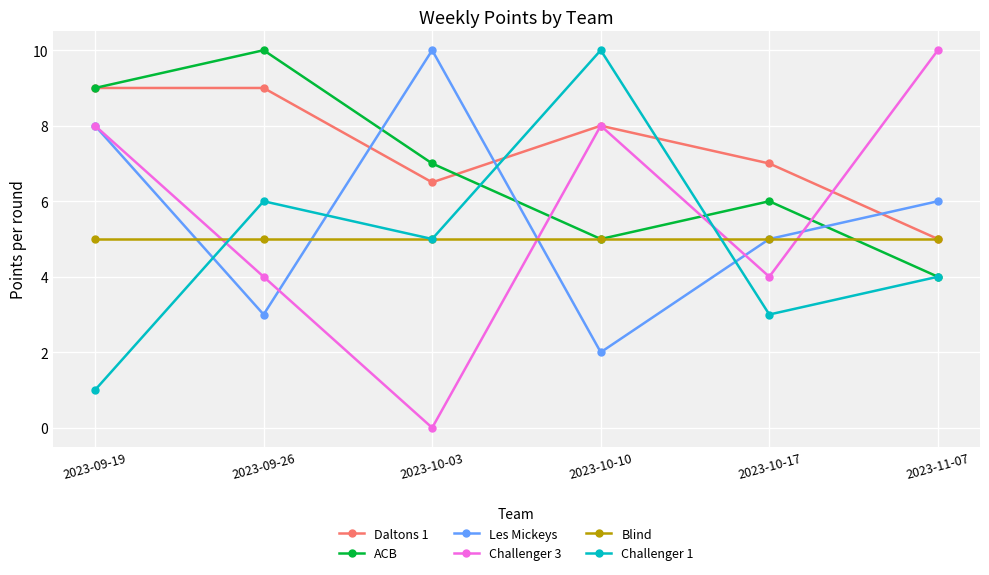

At which label does ACB reach its peak?

2023-09-26